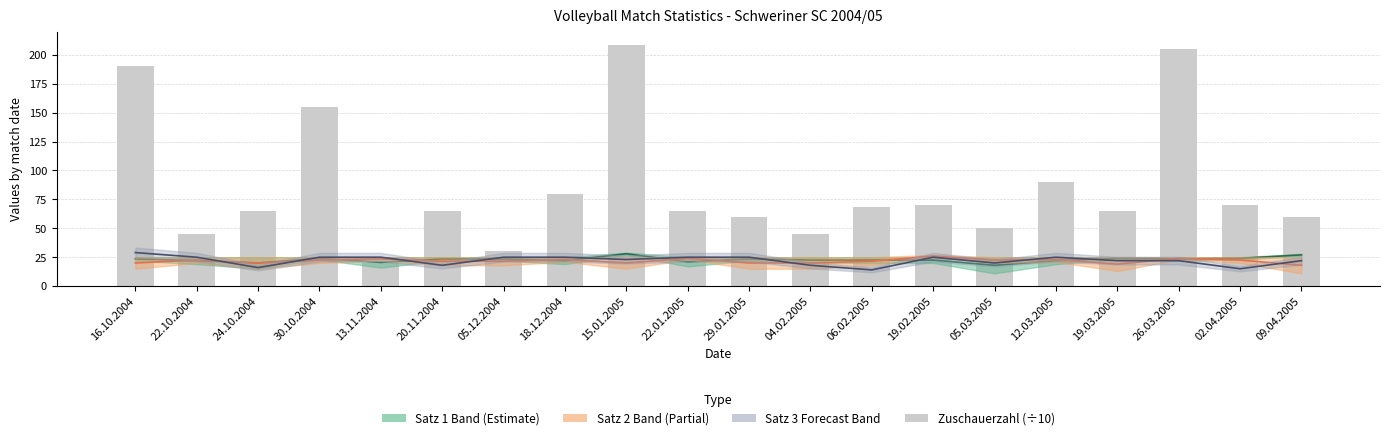

What is the difference between the maximum and minimum values in the Satz 2 Mid series?

8.0